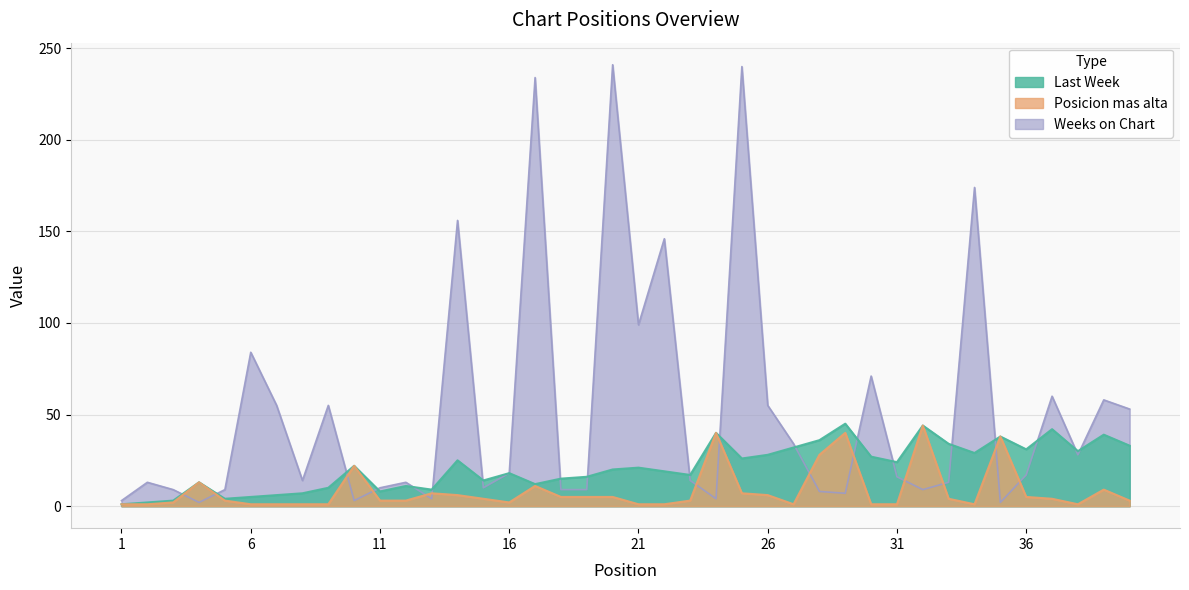

How many lines are shown in the chart?

3